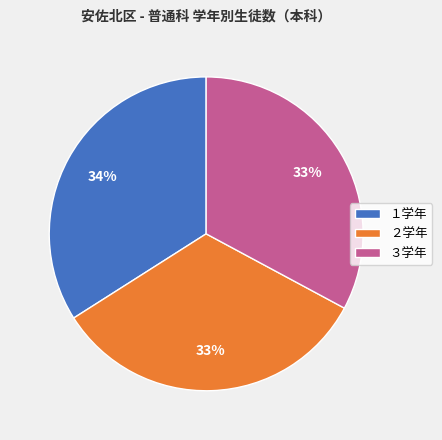

Approximately how many times larger is the value at ２学年 compared to １学年?

1.0